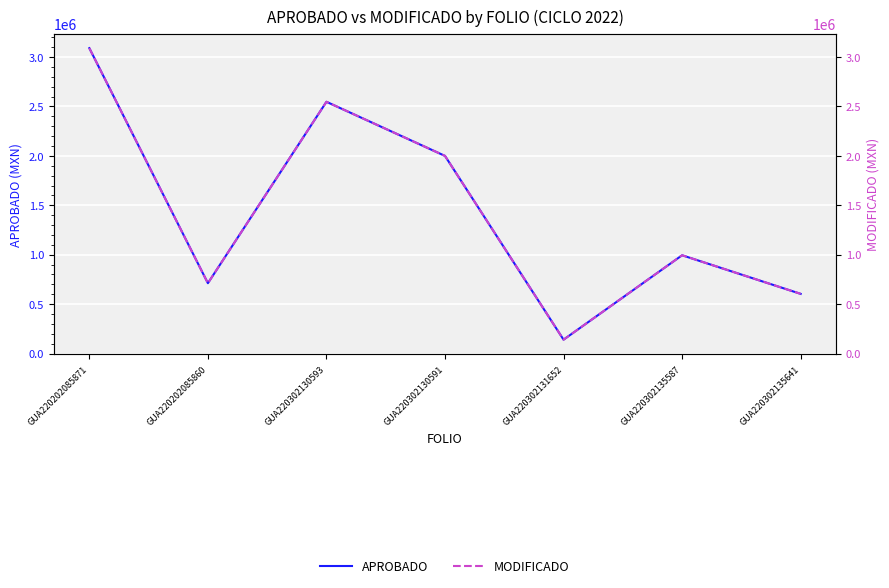

The APROBADO series shows 275283.9 at GUA220202085860. True or false?

False